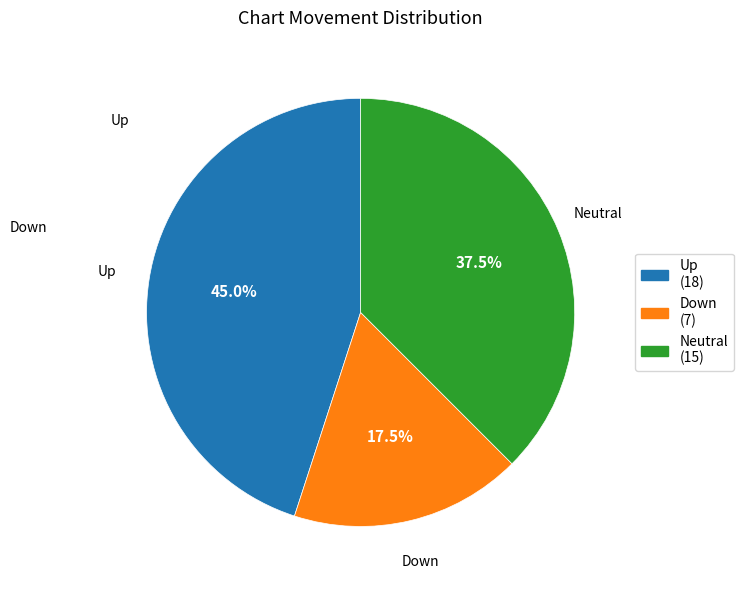

Is there any slice that represents more than half of the pie?

No